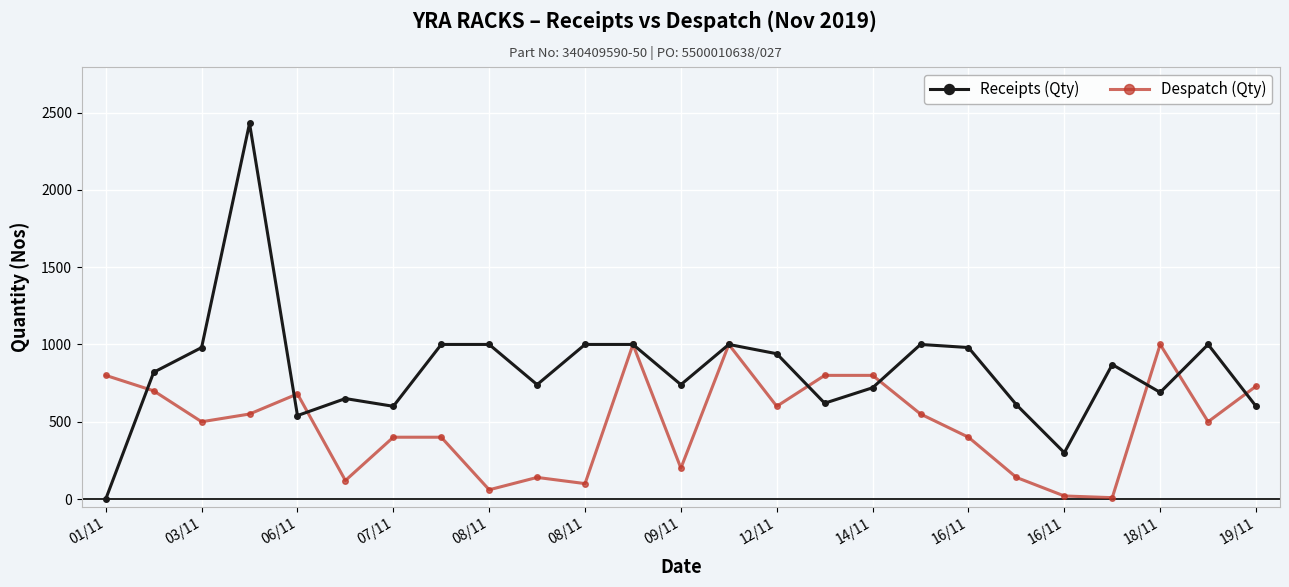

True or false: Receipts (Qty) has more than 2 interior local peaks.

True